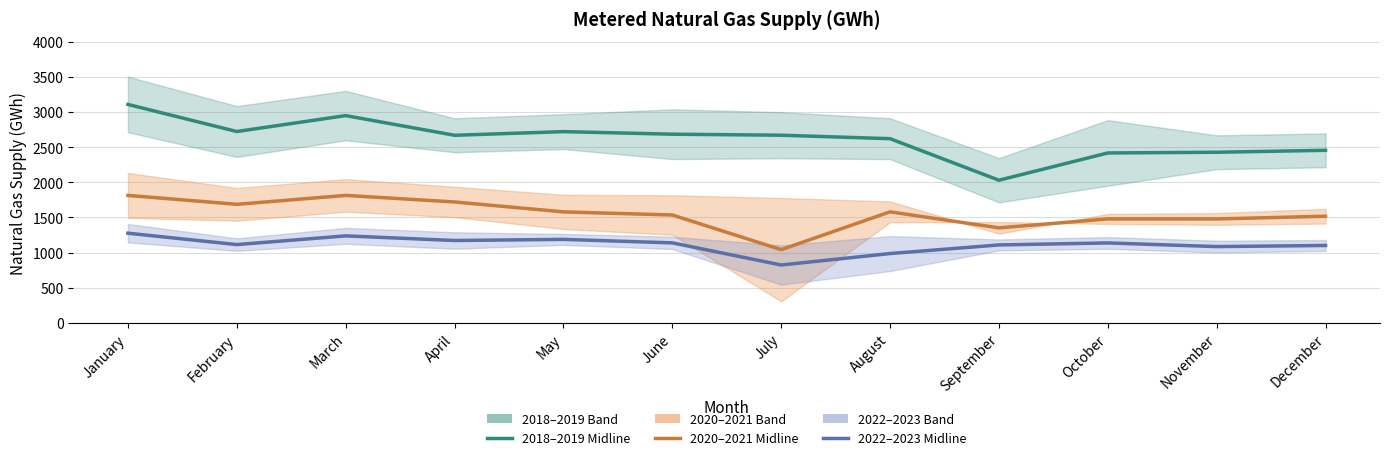

Reading left to right, extract all data points from this chart.

2018–2019: 3107.5	2722.0	2948.5	2668.5	2720.5	2684.0	2669.5	2620.0	2029.0	2417.0	2427.0	2454.5
2020–2021: 1813.0	1686.0	1813.0	1719.5	1578.5	1534.0	1041.0	1579.0	1351.0	1478.0	1478.0	1516.5
2022–2023: 1275.0	1113.0	1237.0	1171.0	1187.0	1137.5	822.5	985.5	1108.0	1136.5	1084.5	1100.5